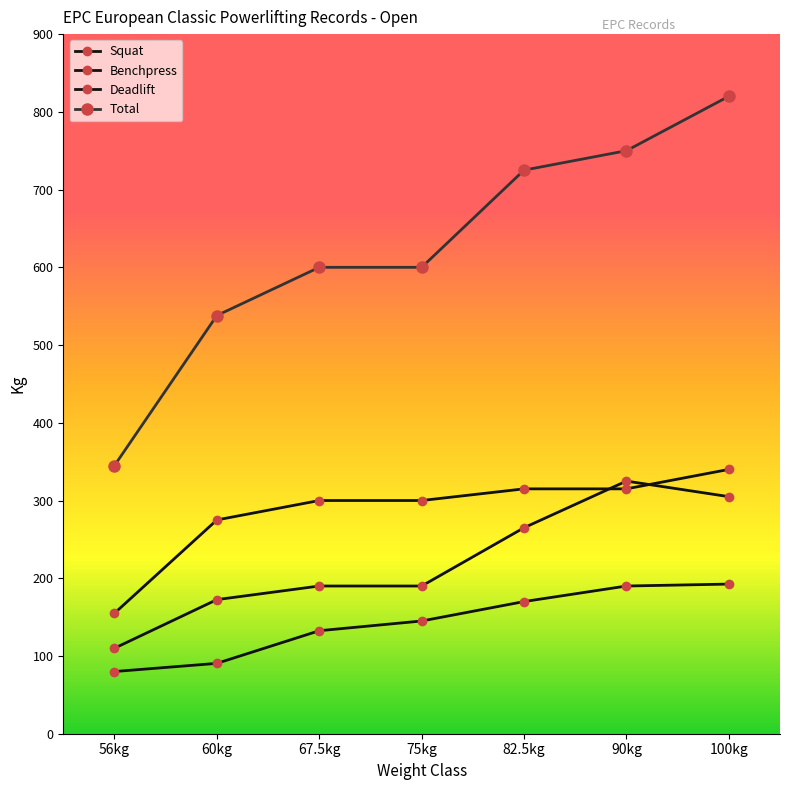

List the series in order of their peak value, highest first.

Total, Deadlift, Squat, Benchpress